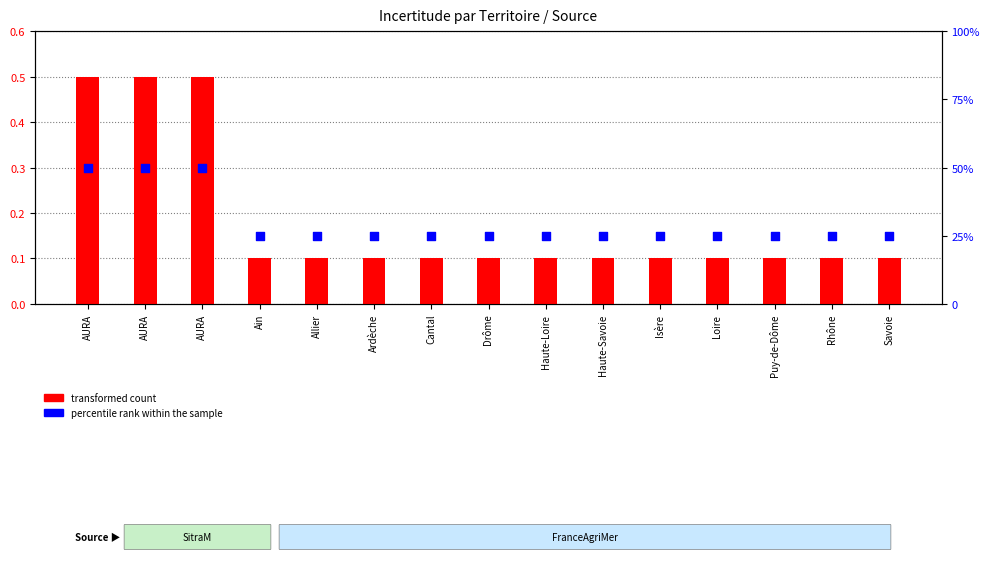

Is the value of percentile rank within the sample at Loire greater than the value of transformed count at AURA?

Yes